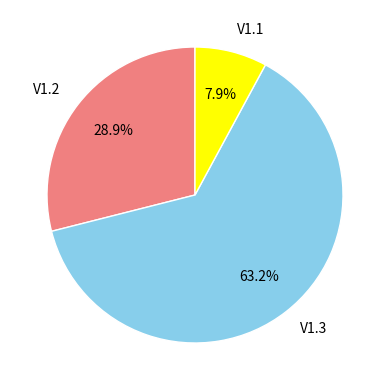

What percentage is the V1.1 slice, to the nearest percent?

8%